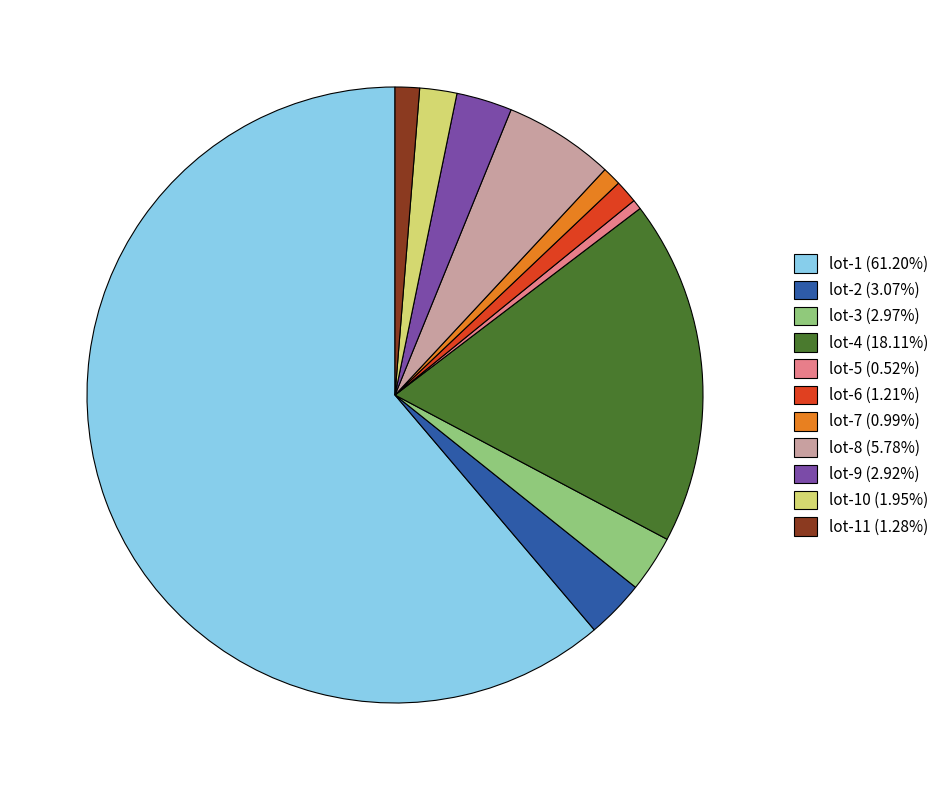

Combined, do lot-6 (1.21%) and lot-9 (2.92%) account for over 50%?

No